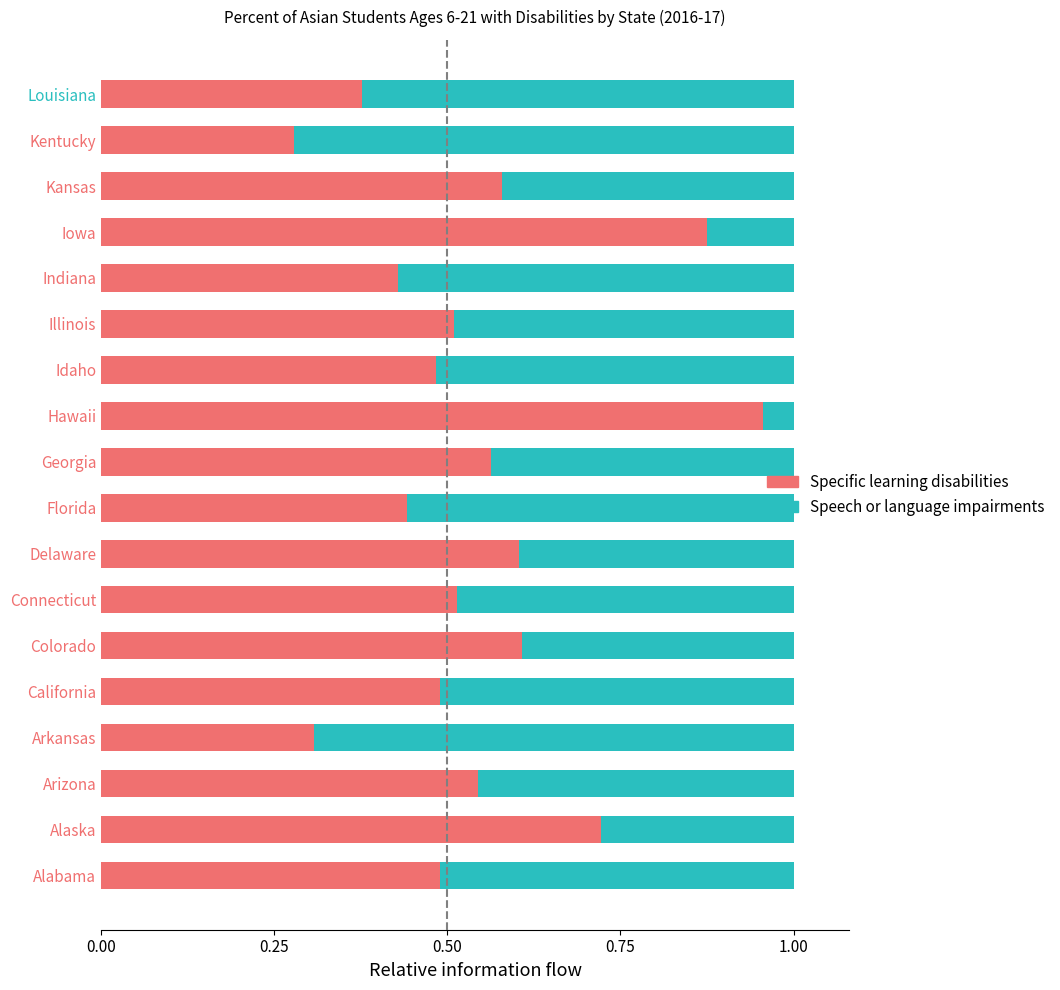

How many series are shown in this chart?

2